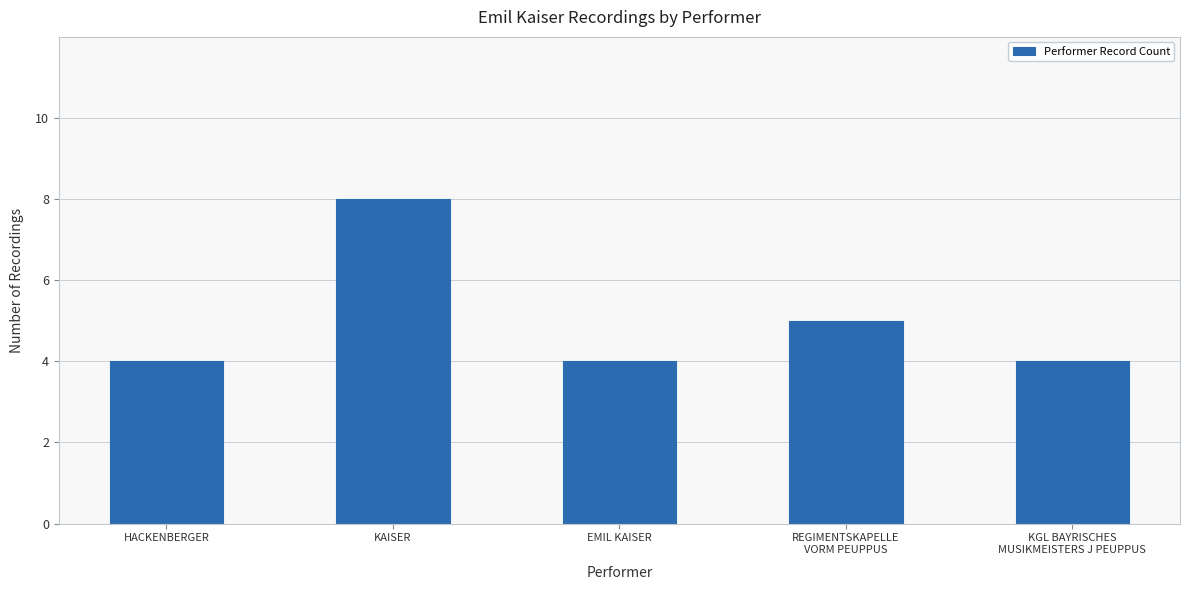

Does the chart contain any negative values?

No